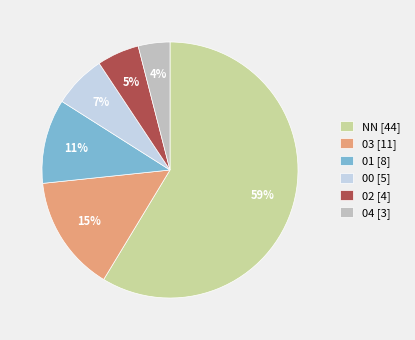

How many slices are in this pie chart?

6